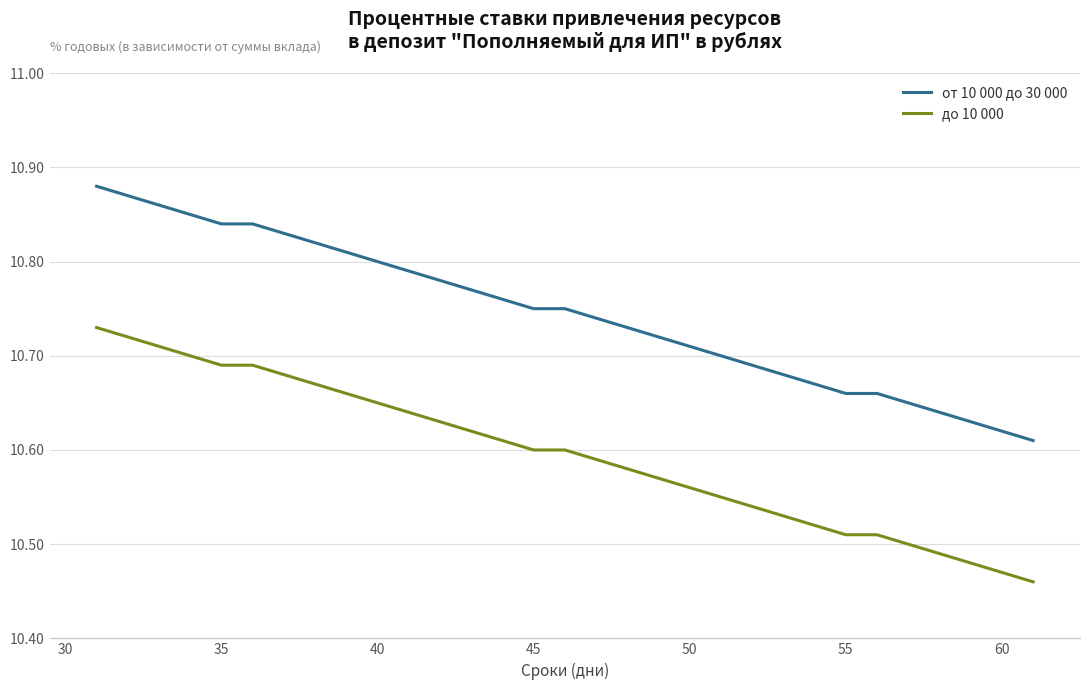

How many series are shown in this chart?

2